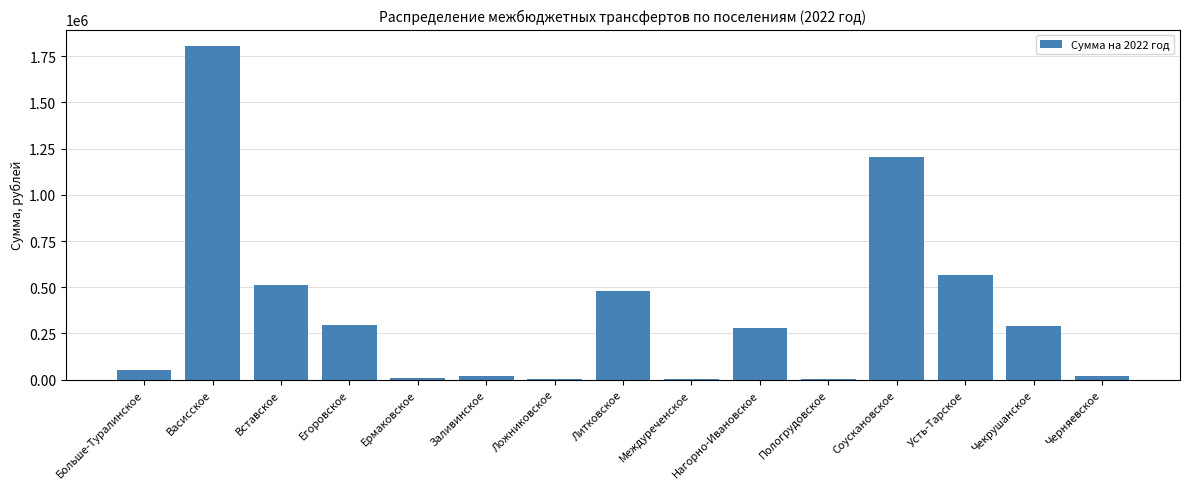

What is the sum of the values at Литковское and Нагорно-Ивановское?

758705.4